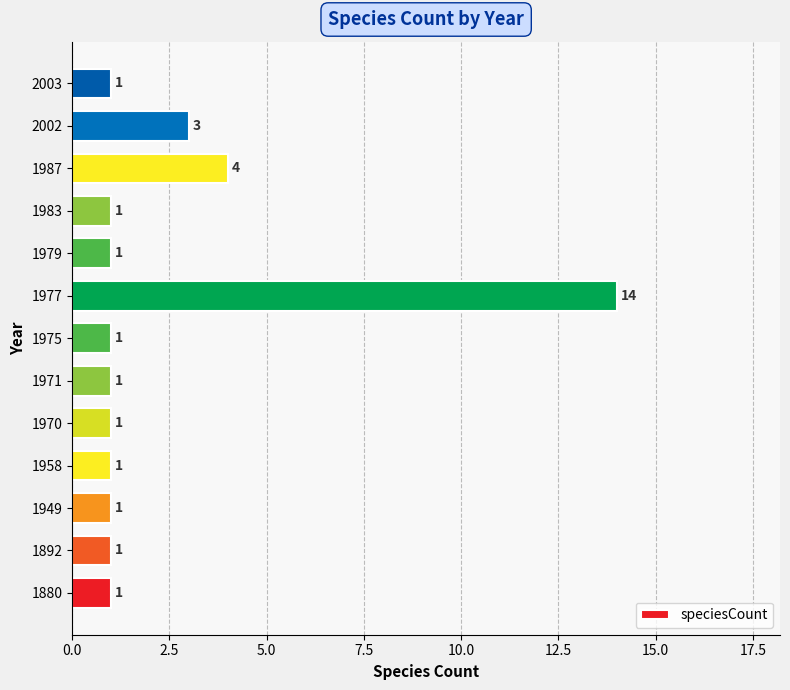

The chart shows a value of 3 at 2002. True or false?

True